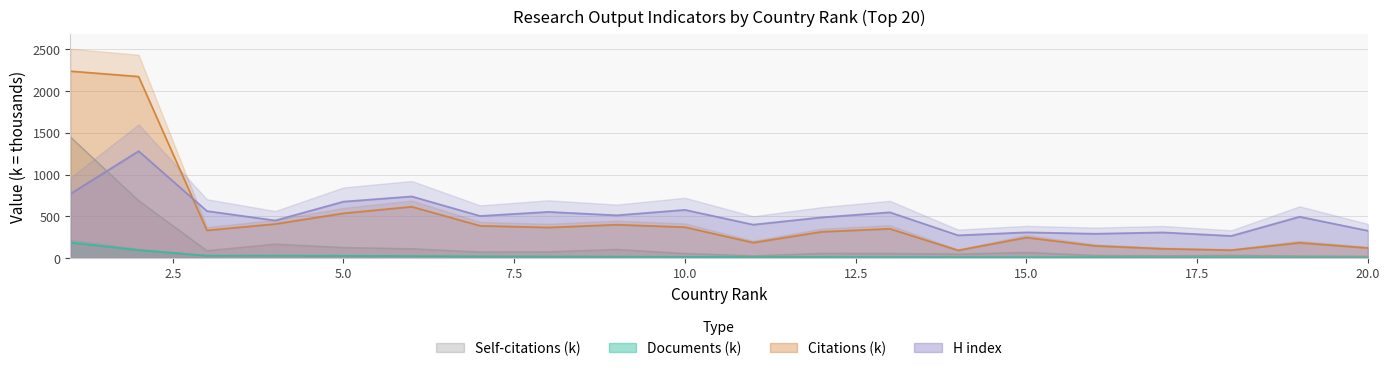

Is the value of H index at 4 greater than the value of Citations_k at 19?

Yes